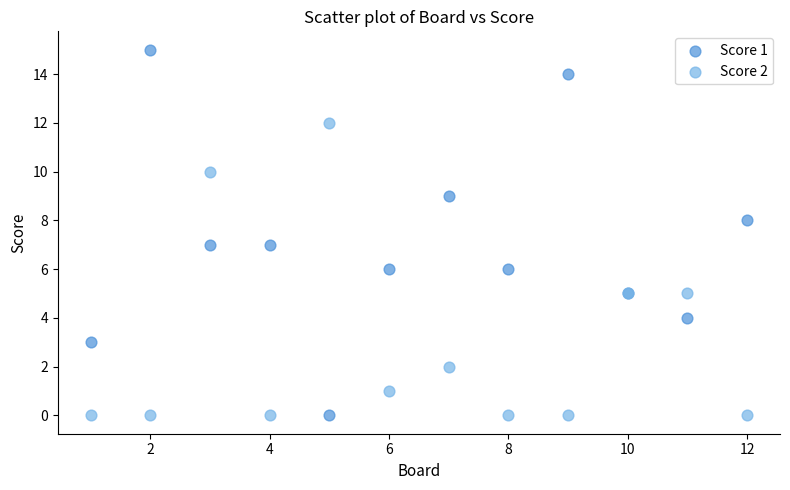

What is the X range (max minus min) for the scatter plot?

11